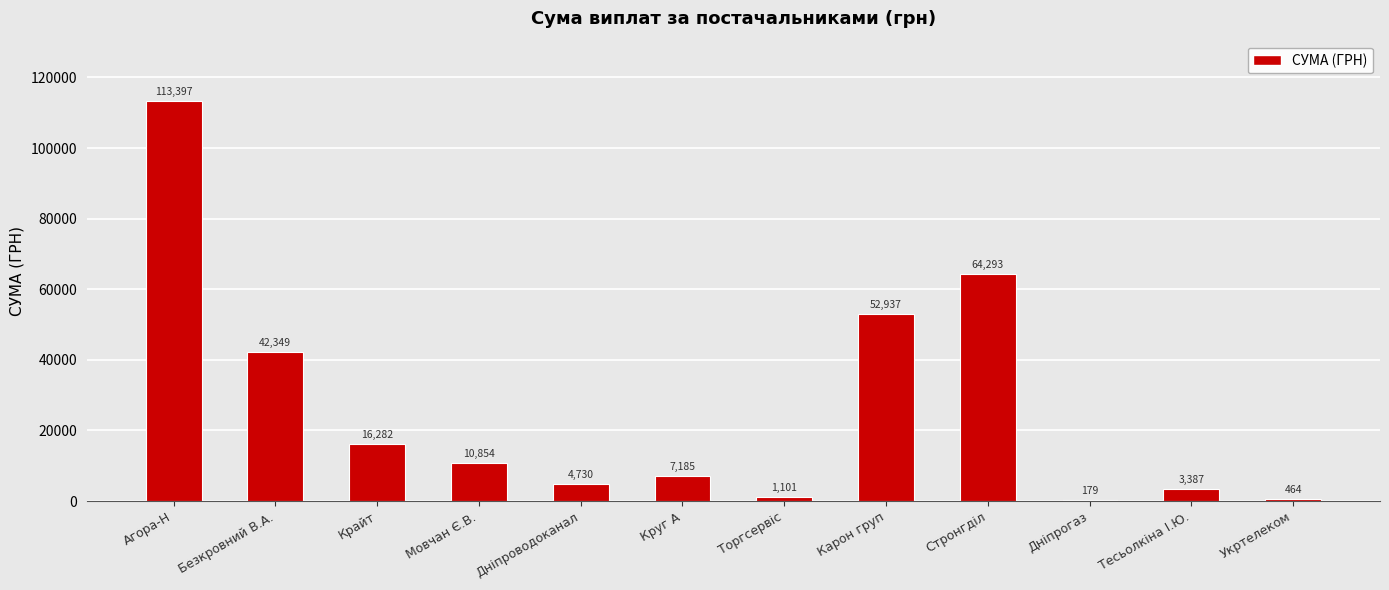

At which label is the value closest to 56787?

Карон груп